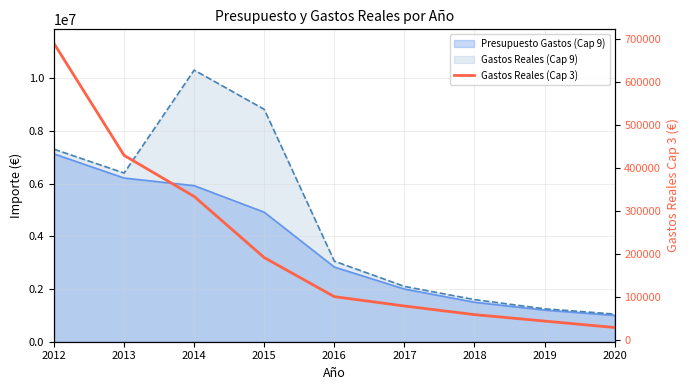

Which label corresponds to the largest value in the chart?

2012